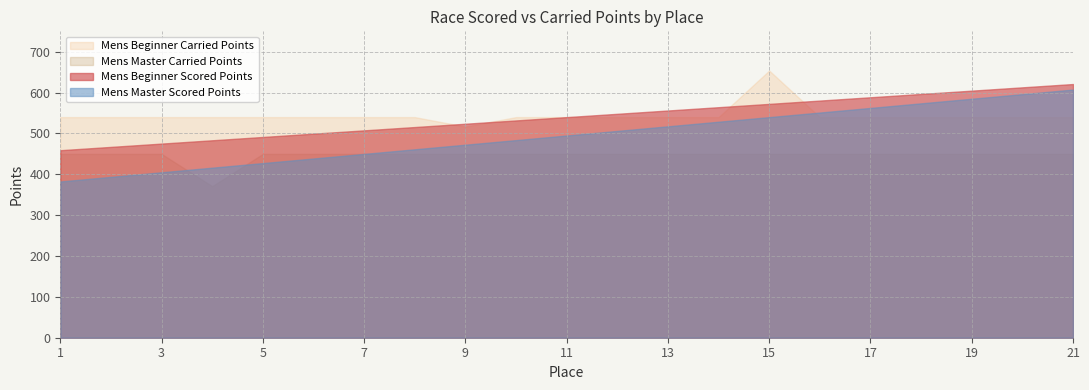

How many categories are shown in the chart?

21